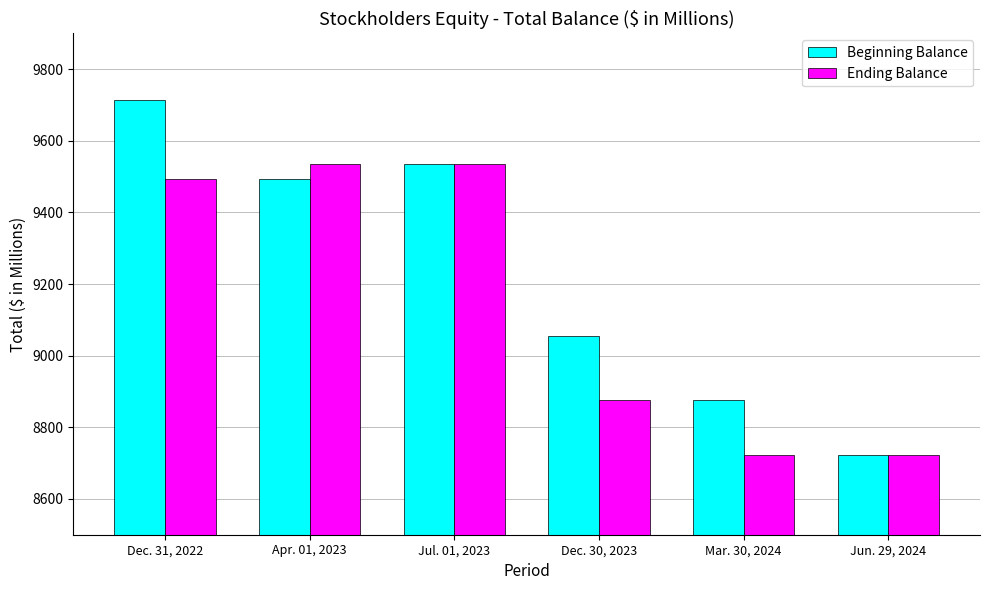

Count the number of data series in this chart.

2